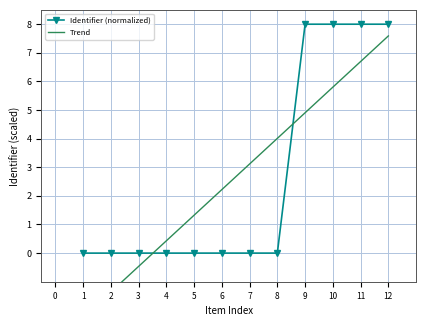

The Identifier (normalized) series shows -4.0 at 1. True or false?

False